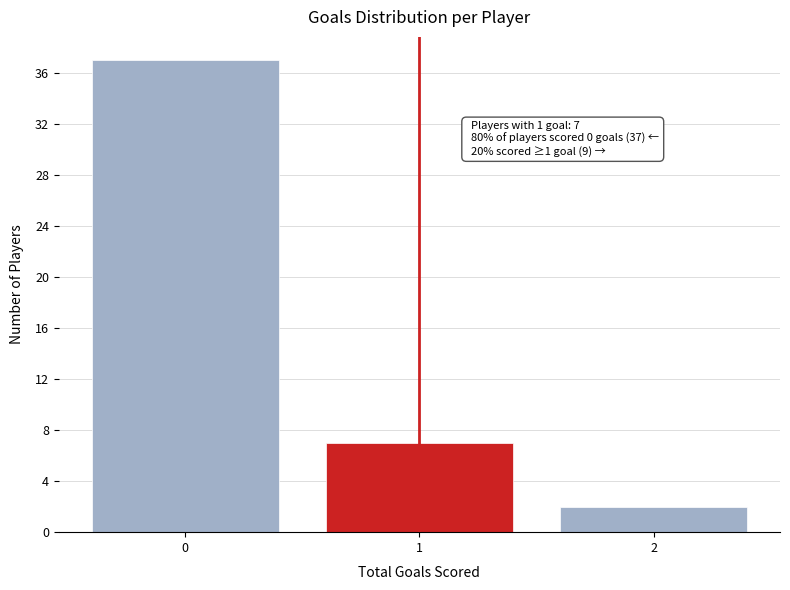

Reading left to right, list all the values displayed in this chart.

0=37	1=7	2=2